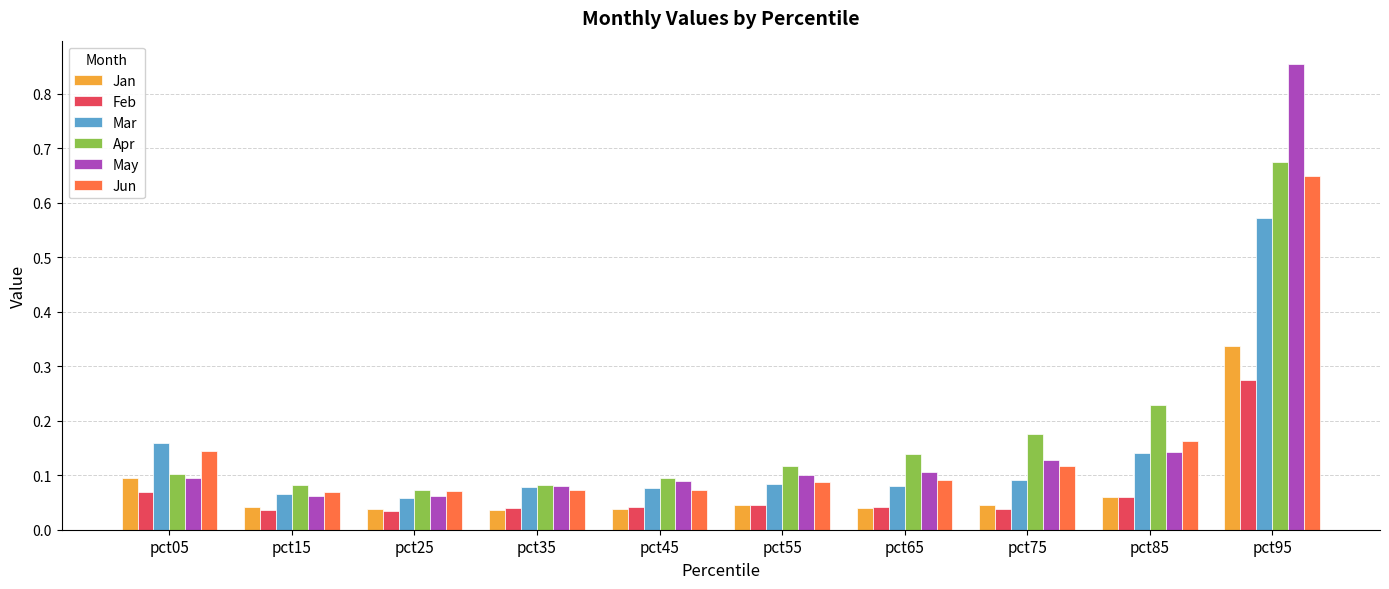

The value of Mar at pct65 is 0.1. True or false?

True